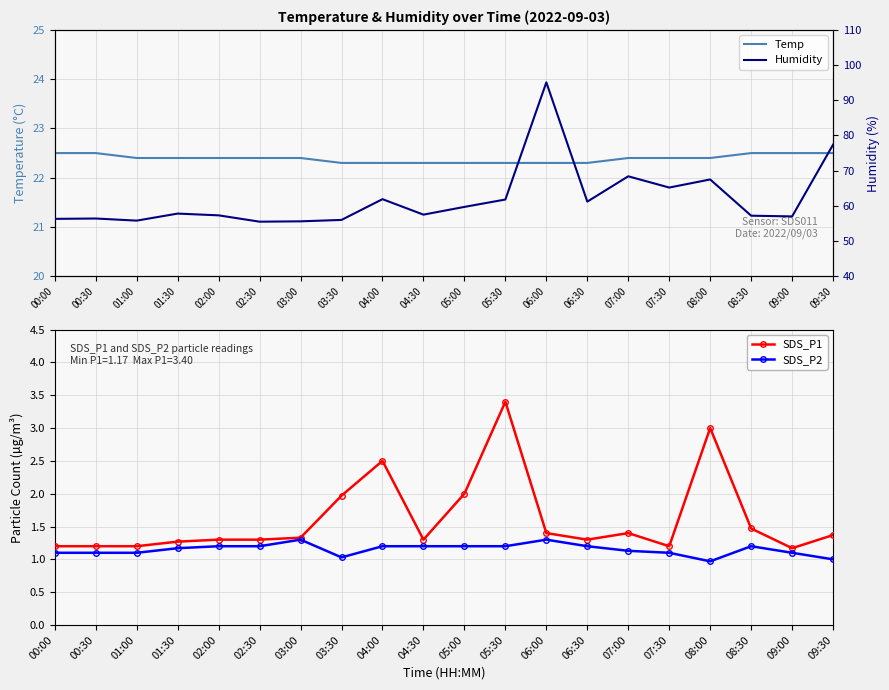

How many data points does each series have?

20